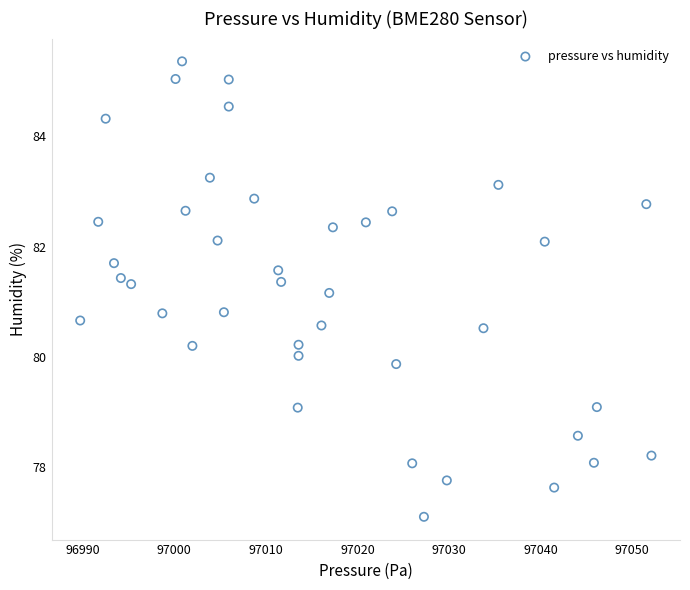

What is the range of X values (max minus min)?

62.4